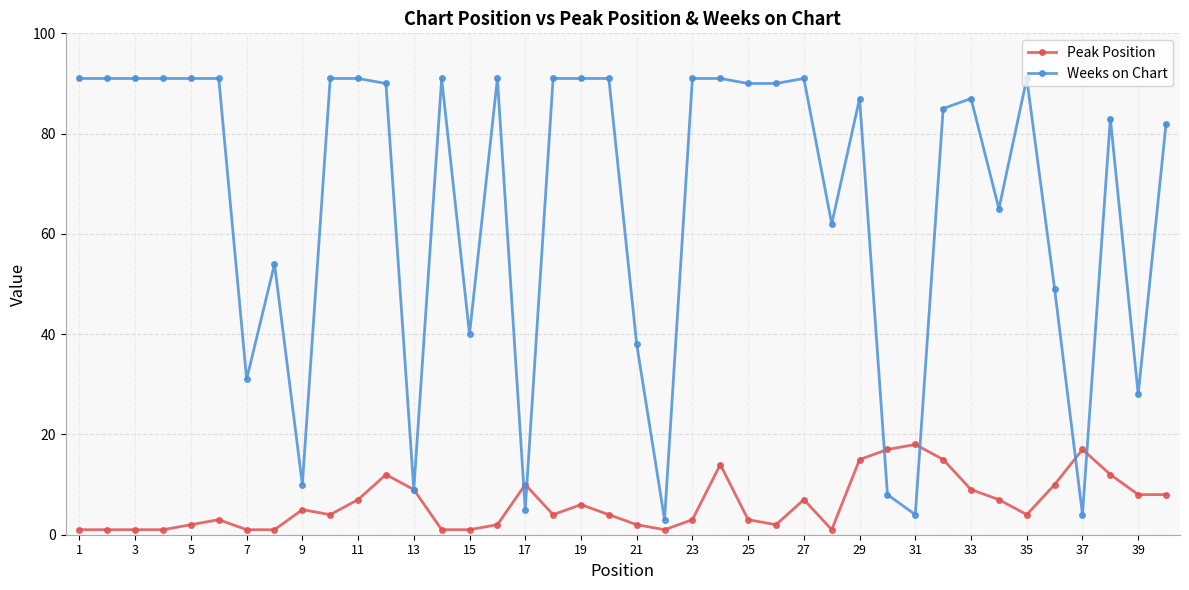

What is the difference between the second highest and second lowest values in the Peak Position series?

16